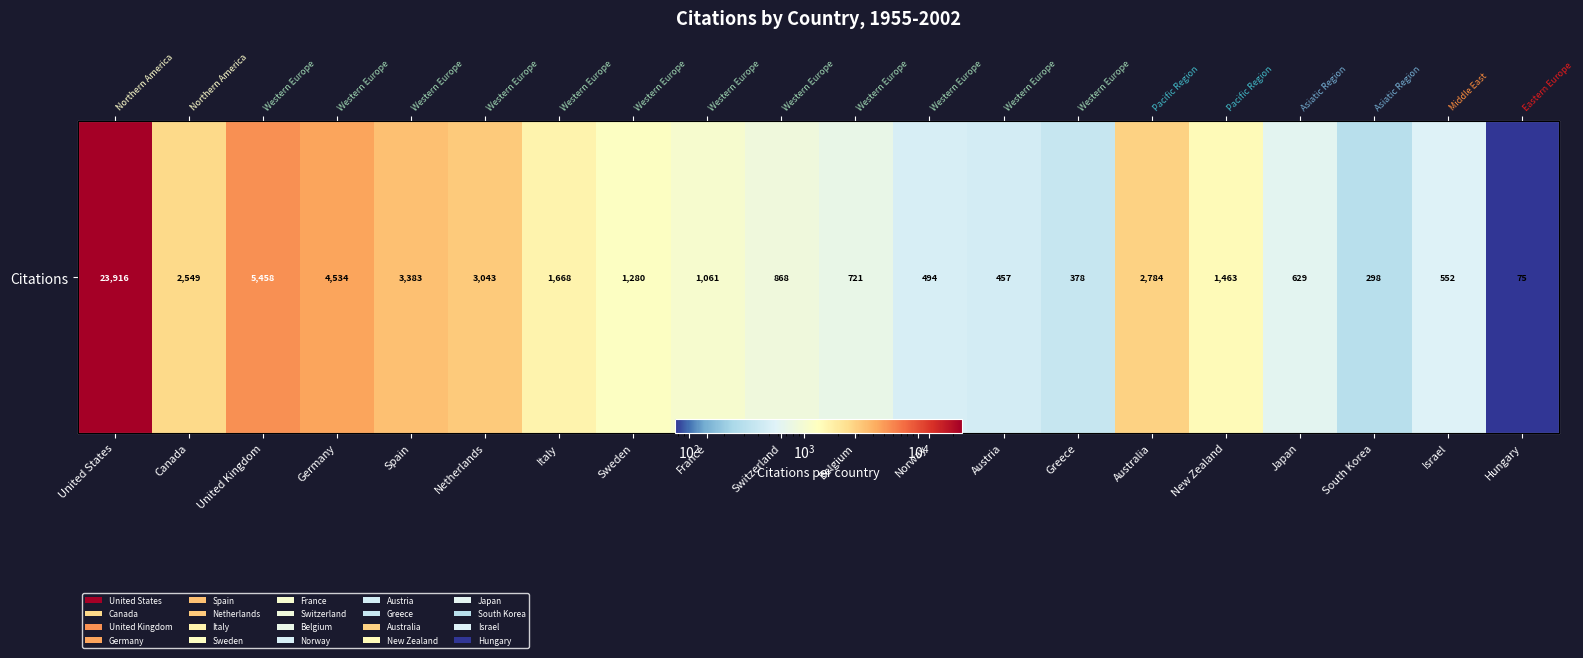

Rank the categories by value from highest to lowest.

United States, United Kingdom, Germany, Spain, Netherlands, Australia, Canada, Italy, New Zealand, Sweden, France, Switzerland, Belgium, Japan, Israel, Norway, Austria, Greece, South Korea, Hungary